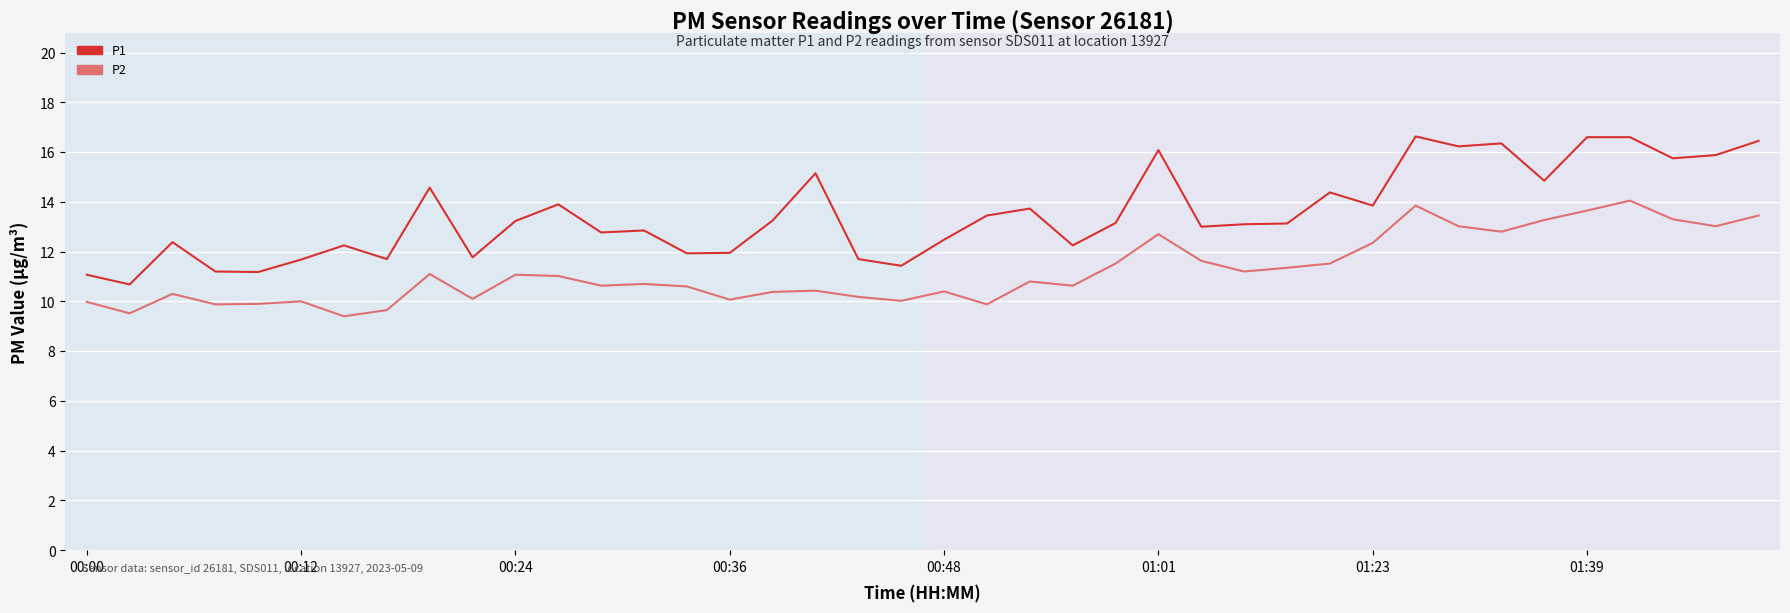

Which series has the widest spread of values?

P1